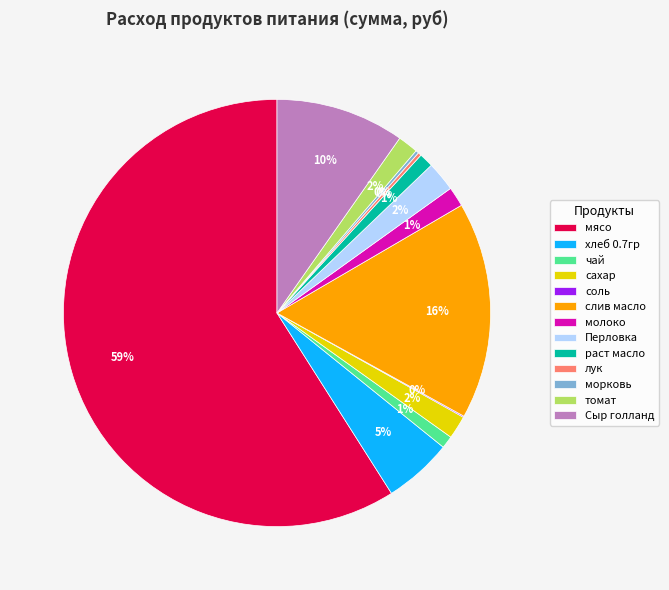

What is the largest slice in the pie chart?

мясо